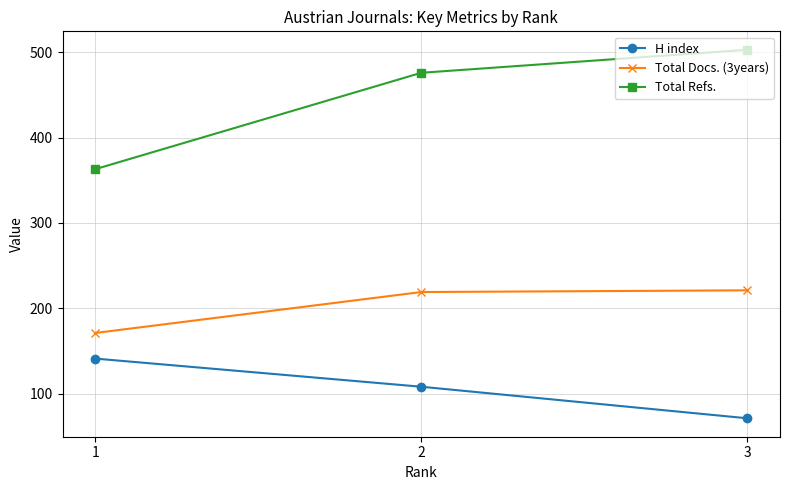

What is the greatest value displayed?

503